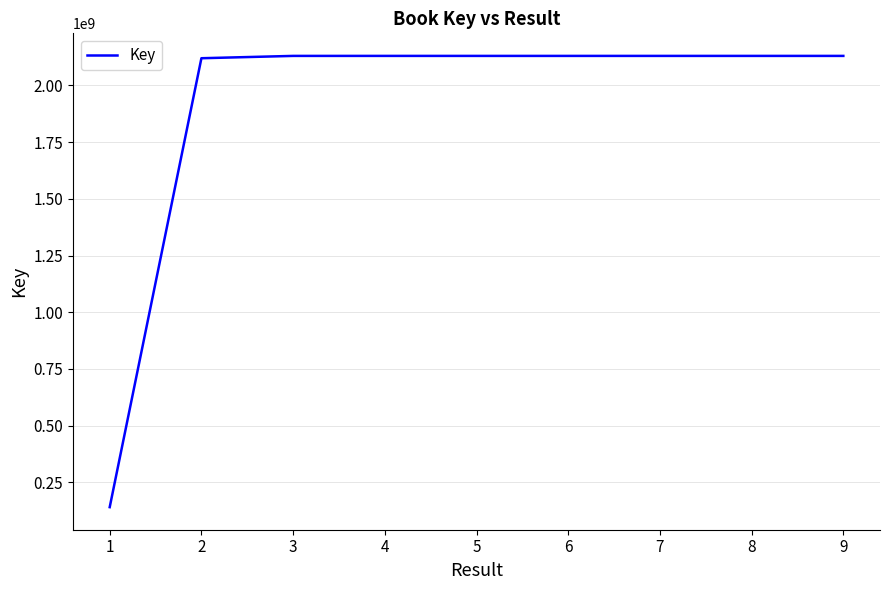

Is it true that the value at 3 is 3435712752?

False